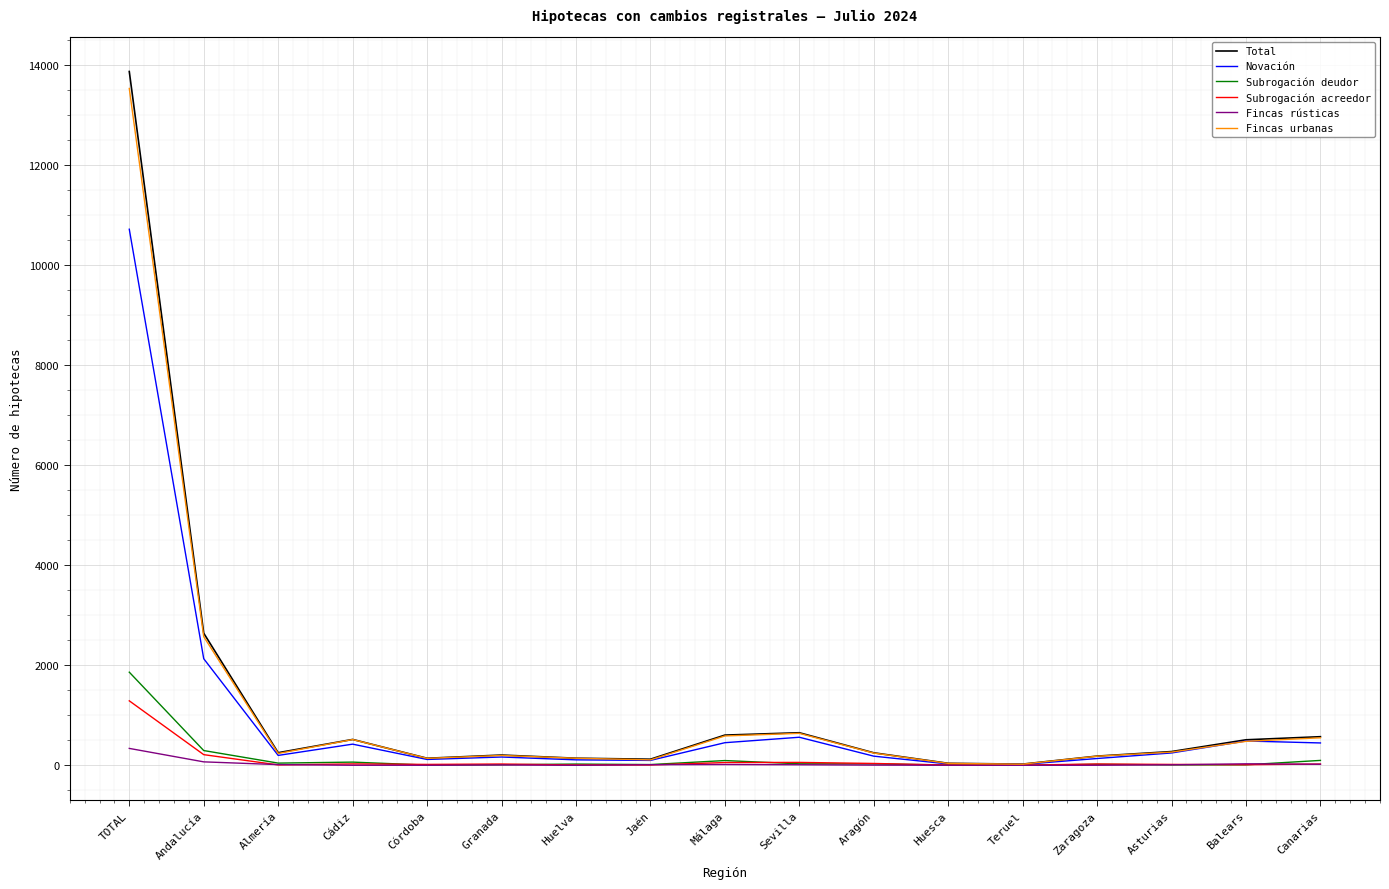

Rank the series by their maximum value, from highest to lowest.

Total, Fincas urbanas, Novación, Subrogación deudor, Subrogación acreedor, Fincas rústicas